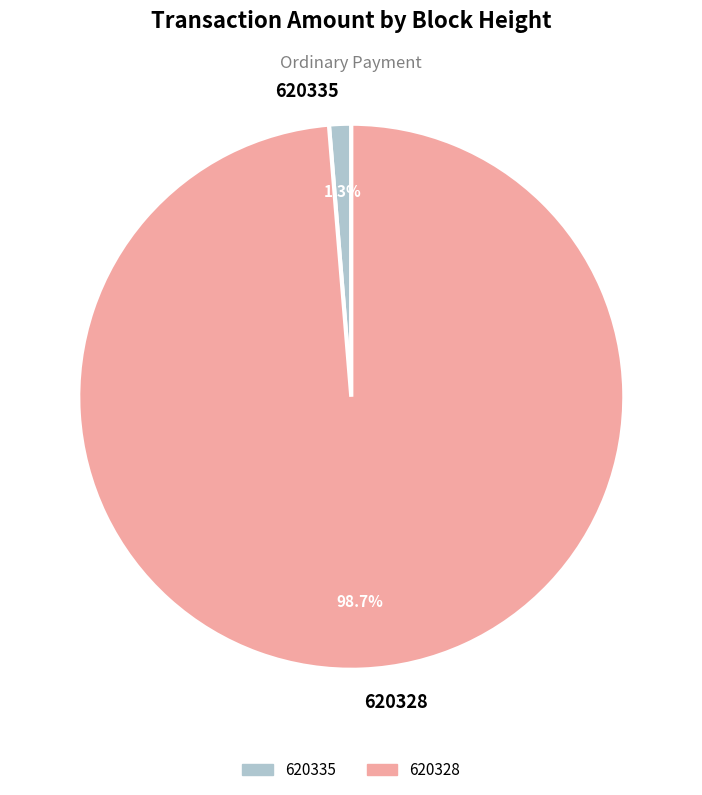

Which slice is the smallest?

620335